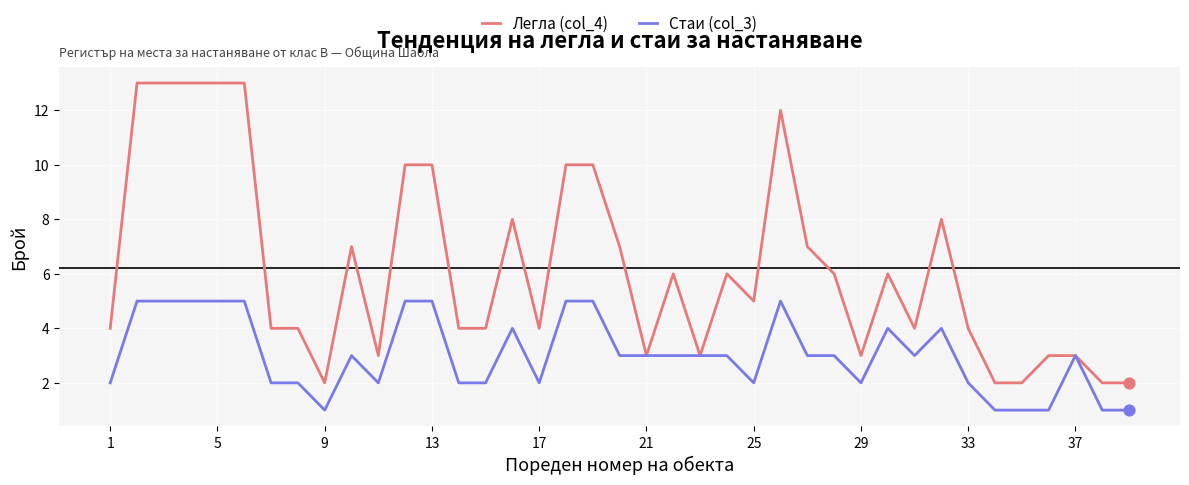

Which series has the largest total across all categories?

Легла (col_4)